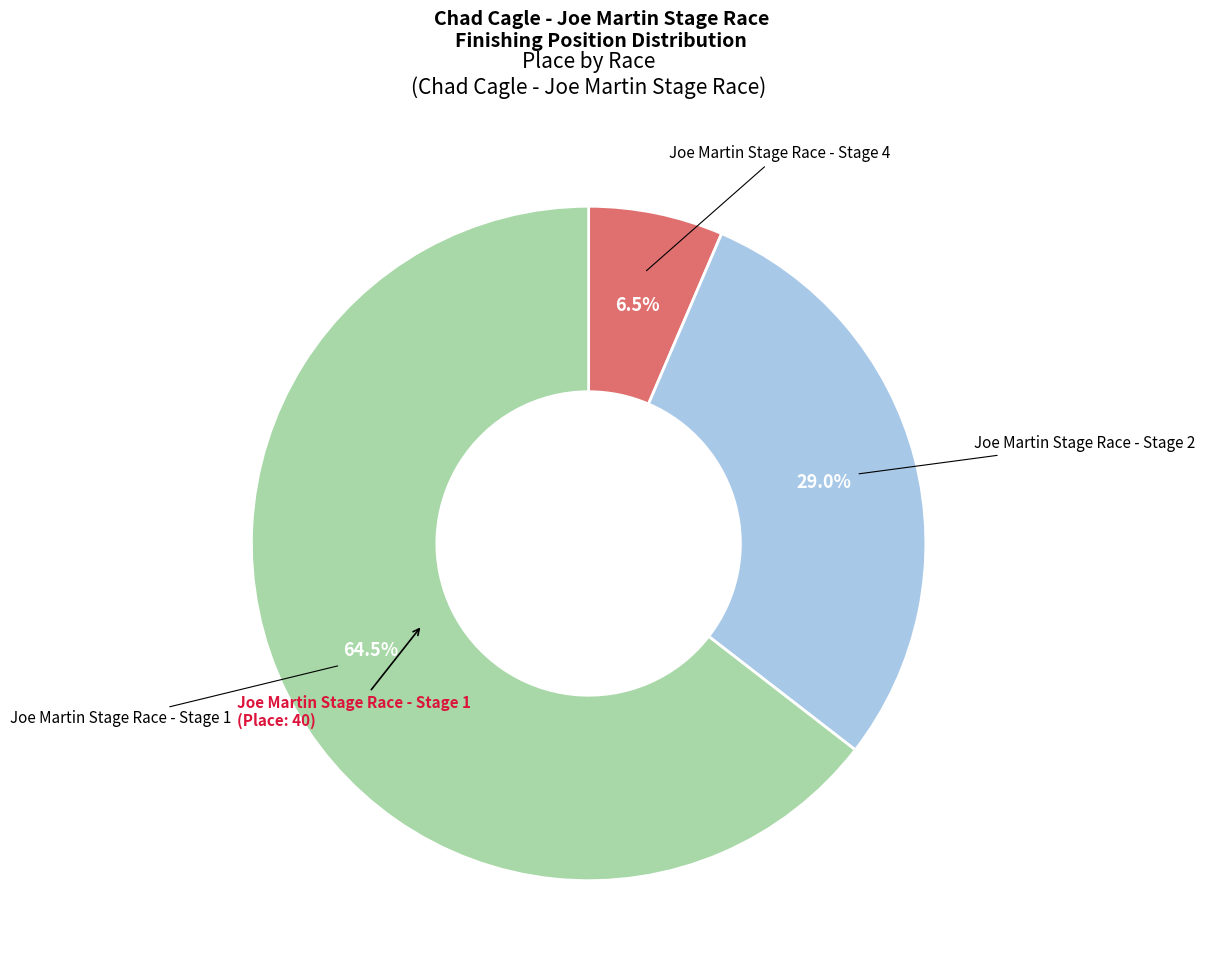

What percentage do Joe Martin Stage Race - Stage 4 and Joe Martin Stage Race - Stage 2 together represent?

35.5%